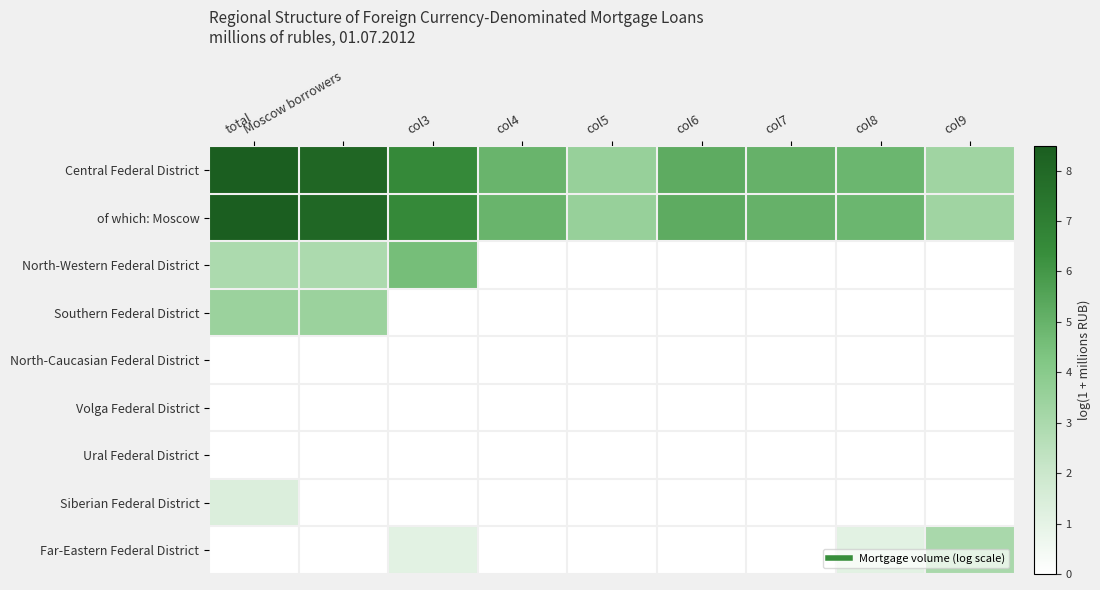

Which series has the largest total across all categories?

Central Federal District